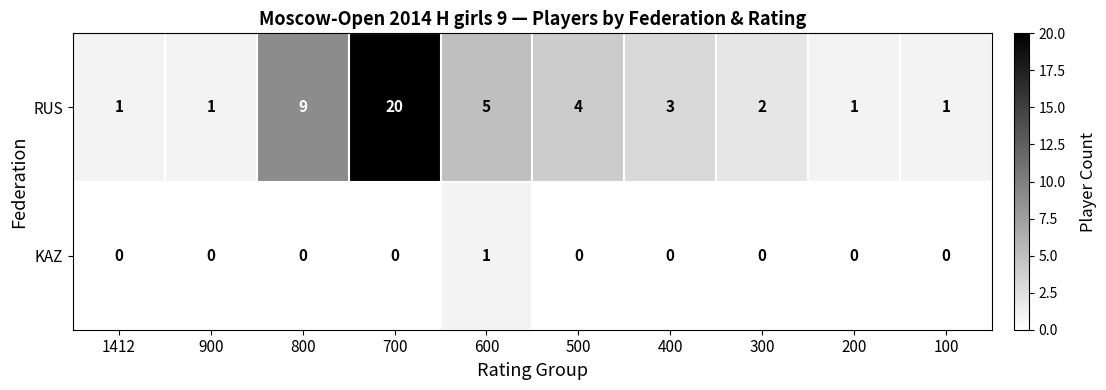

Which series has the largest range (max minus min)?

RUS